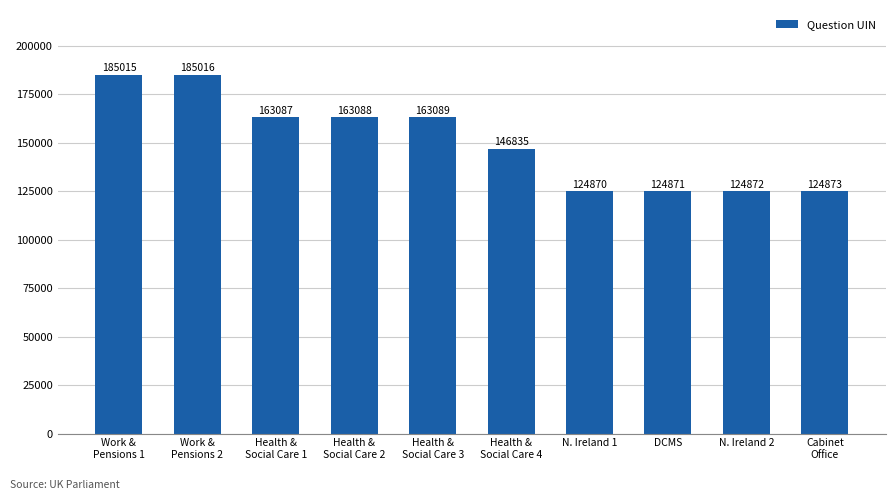

Rank the categories by value from lowest to highest.

N. Ireland 1, DCMS, N. Ireland 2, Cabinet
Office, Health &
Social Care 4, Health &
Social Care 1, Health &
Social Care 2, Health &
Social Care 3, Work &
Pensions 1, Work &
Pensions 2